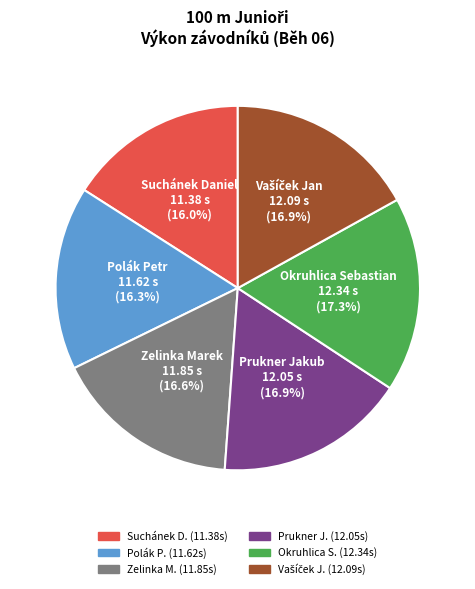

To the nearest percent, what portion does Zelinka Marek represent?

17%